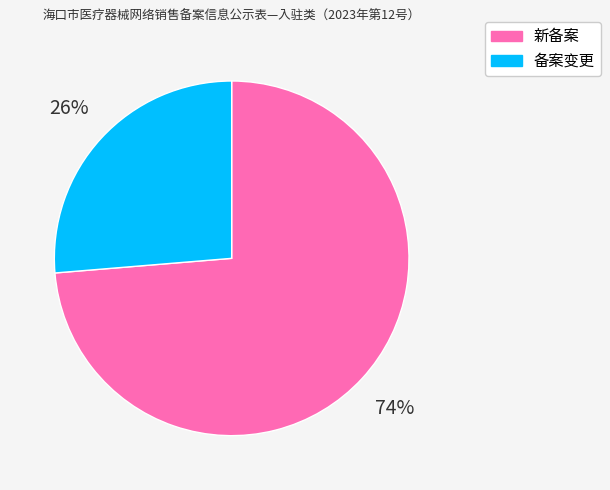

Combined, do 备案变更 and 新备案 account for over 50%?

Yes